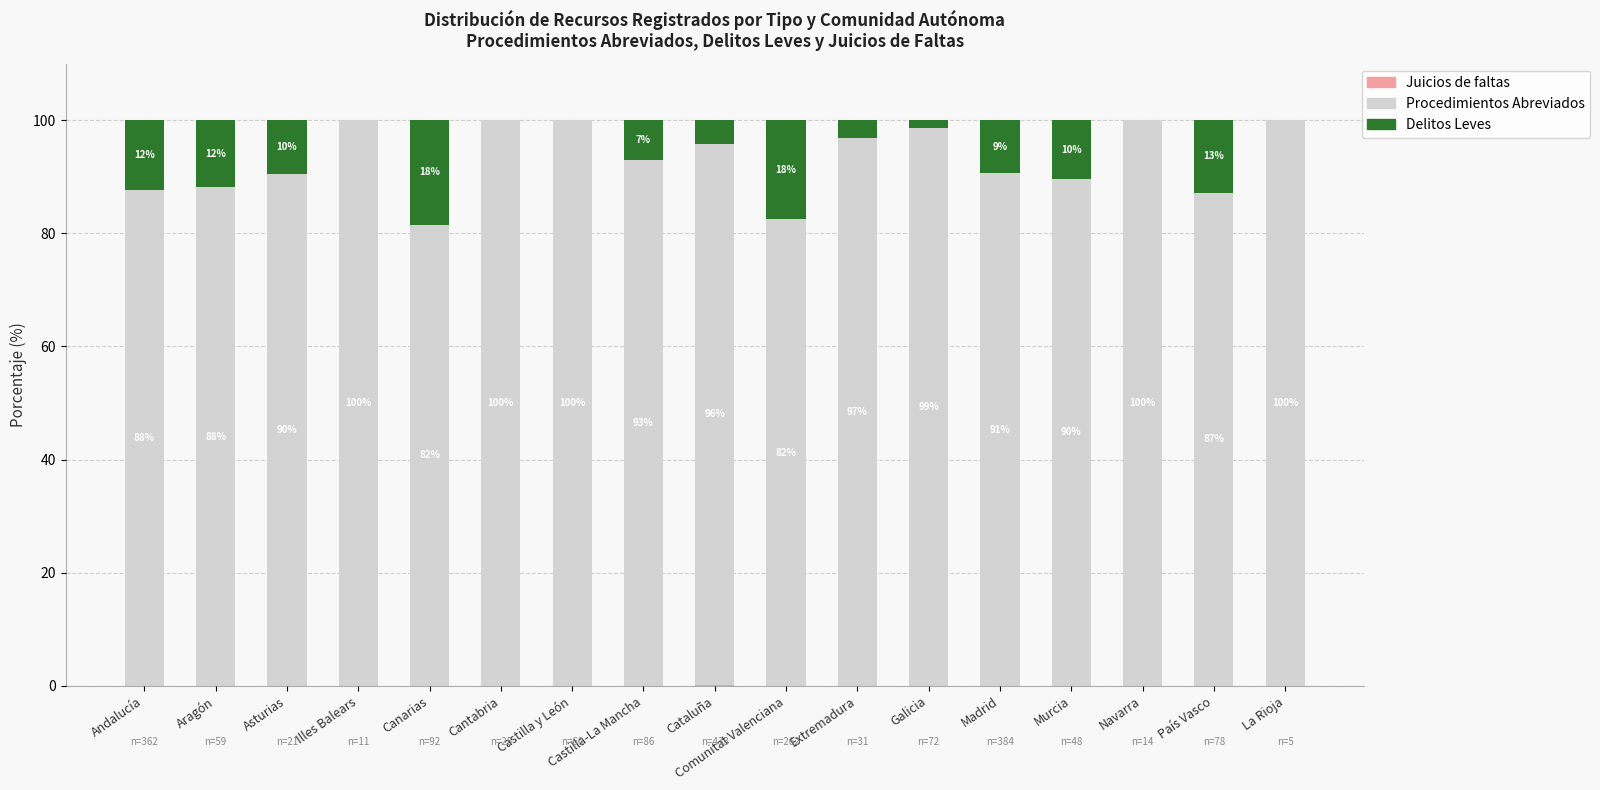

What is the total value across all series at Castilla-La Mancha?

100.0